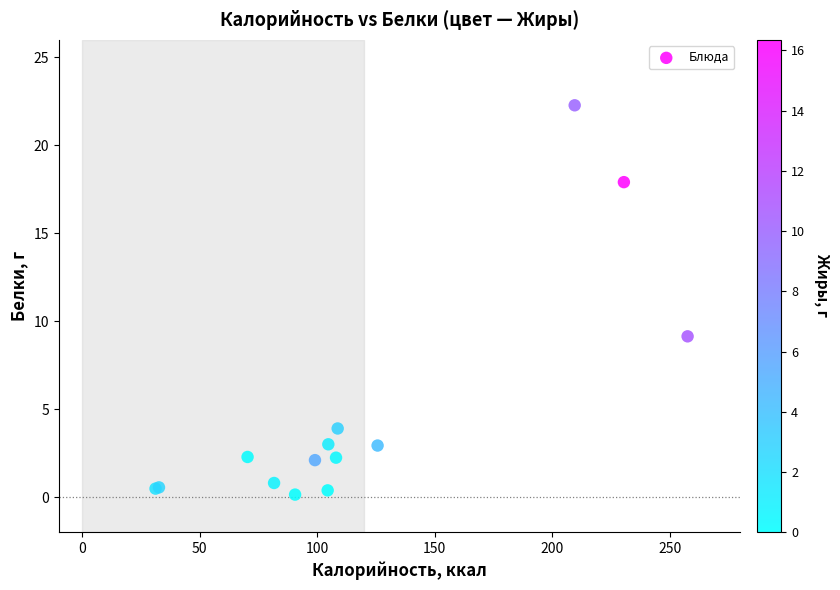

What Y value in the scatter plot is closest to 11?

9.1